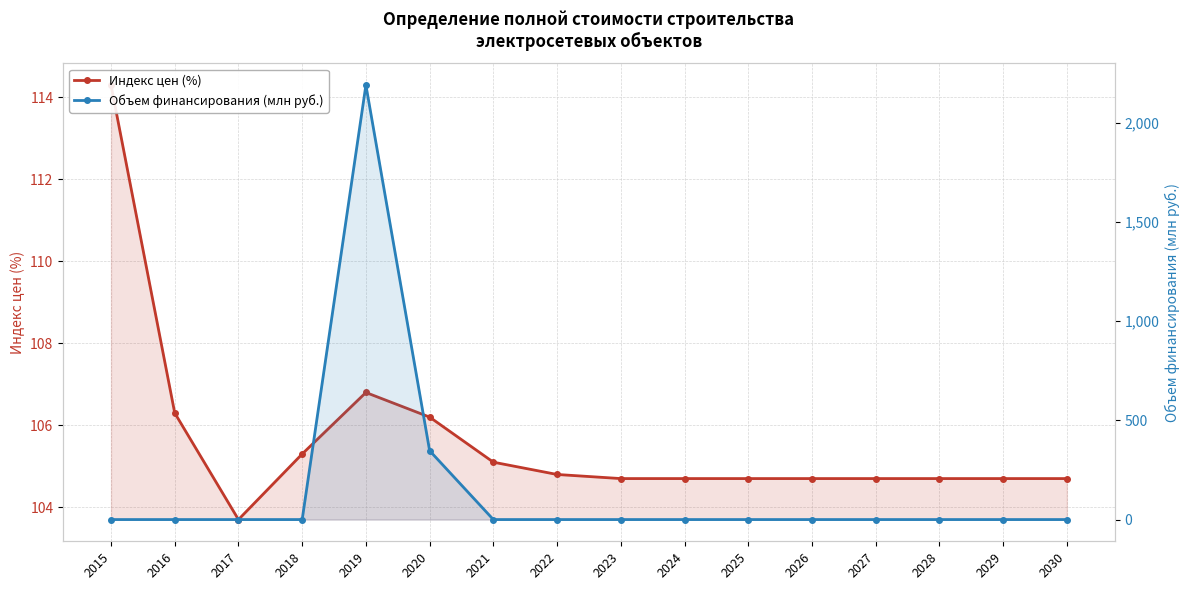

Is the value of Объем финансирования (млн руб.) at 2016 greater than the value of Индекс цен (%) at 2021?

No